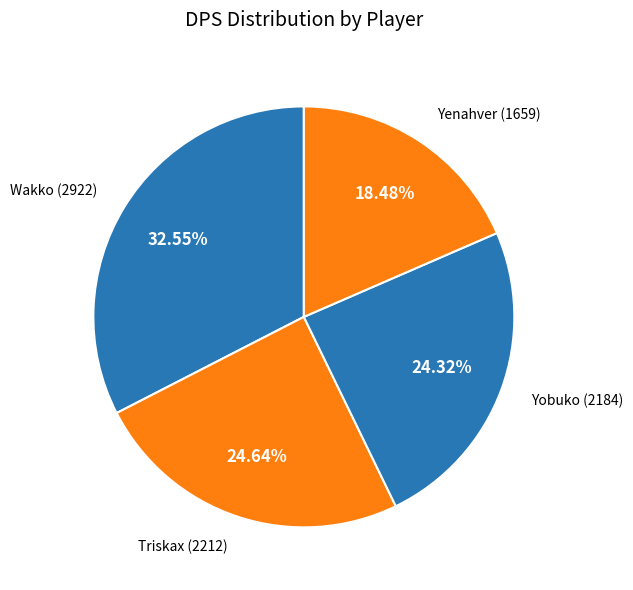

How many slices are in this pie chart?

4